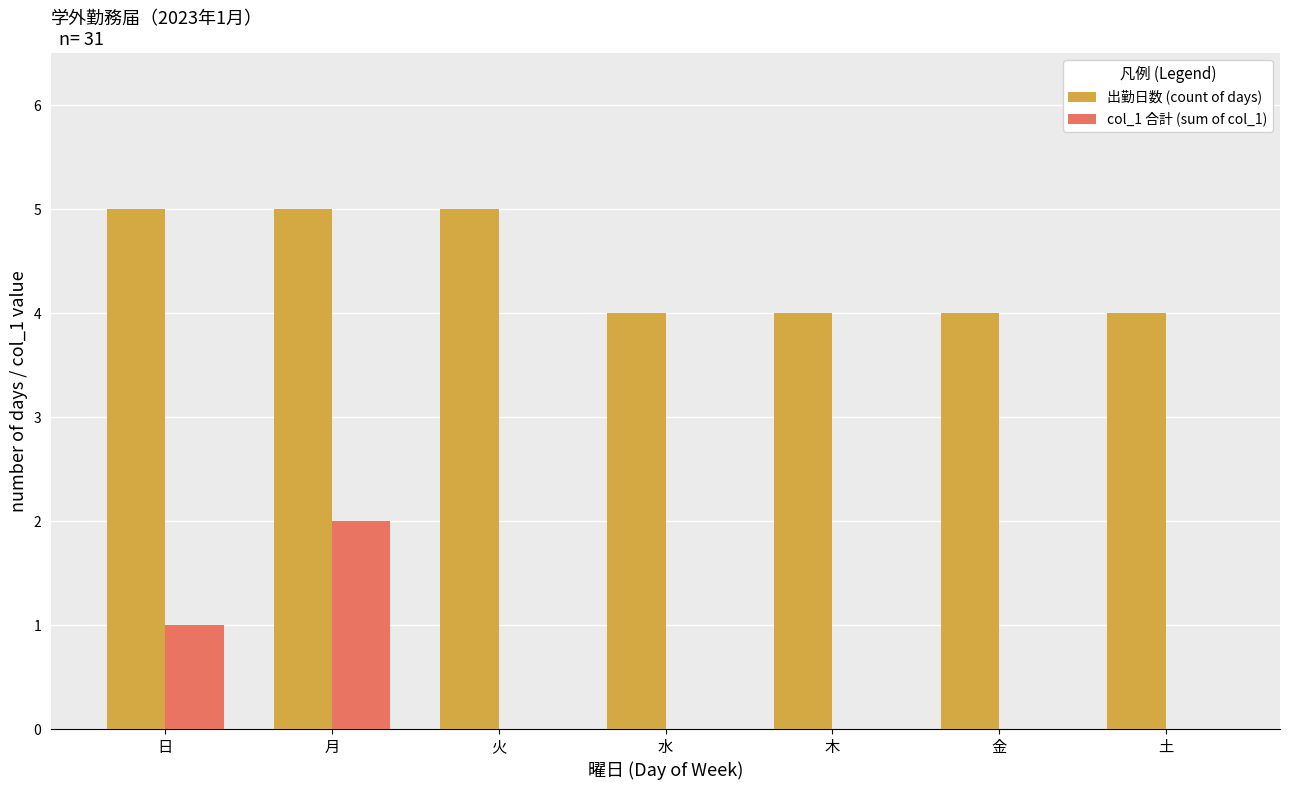

Is the value of 出勤日数 (count of days) at 火 greater than the value of col_1 合計 (sum of col_1) at 金?

Yes